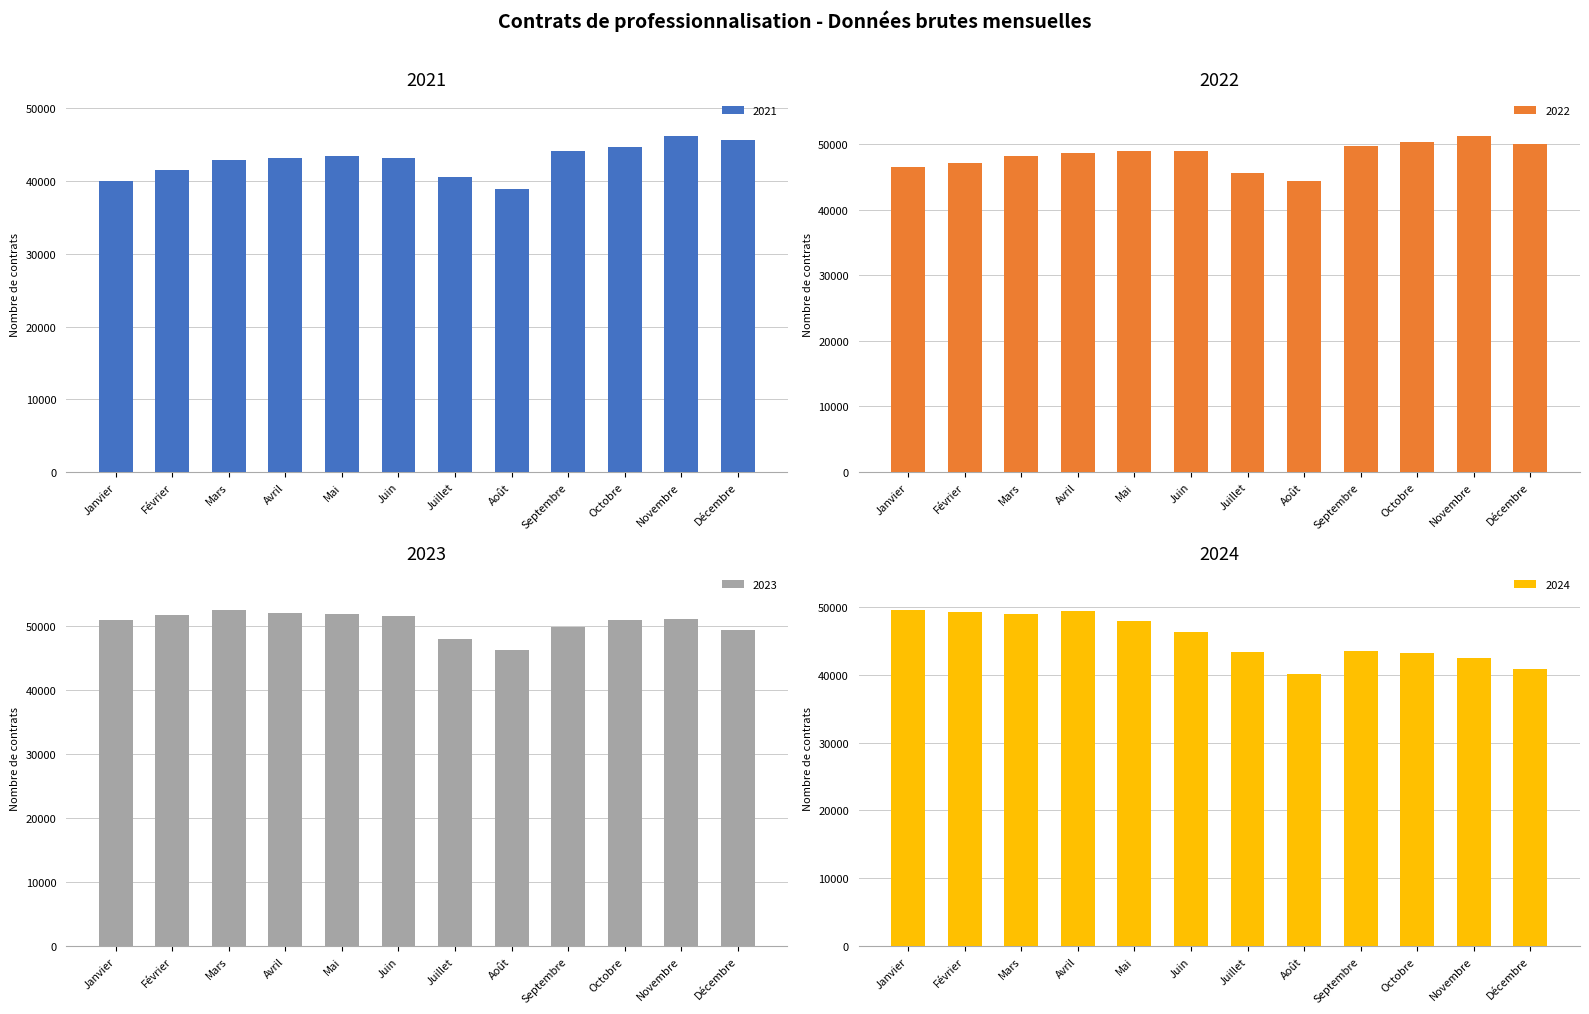

Which series changed the most between Avril and Août?

2024